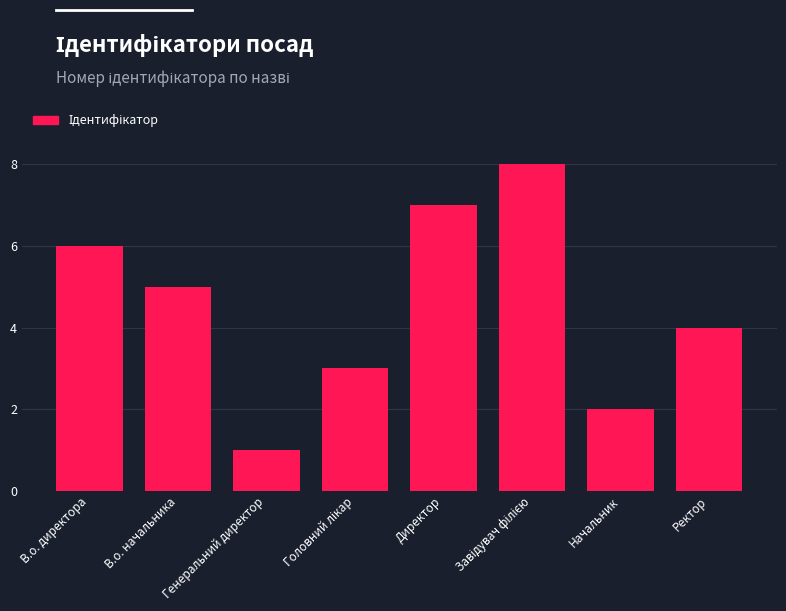

What is the approximate value at Начальник?

2